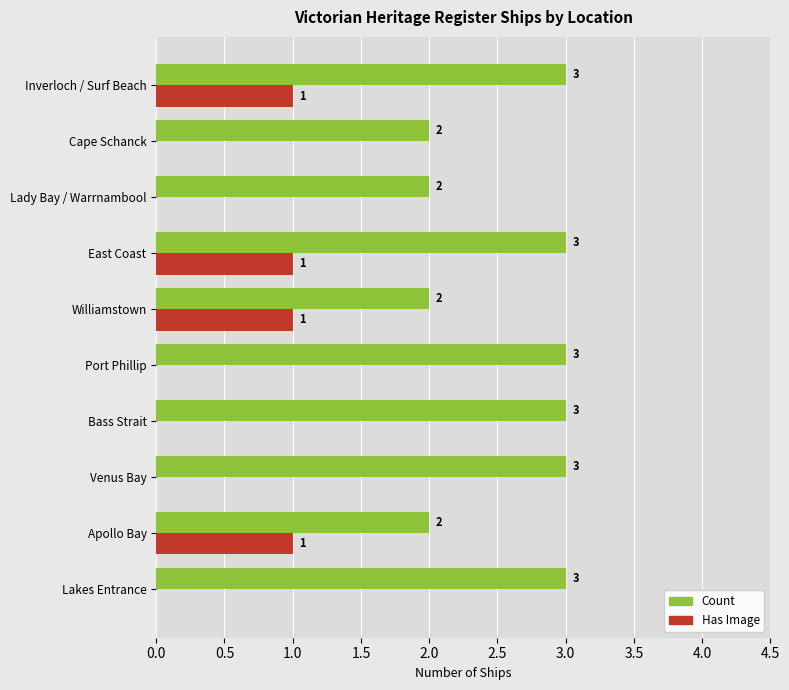

The value of Has Image at Venus Bay is 0. True or false?

True